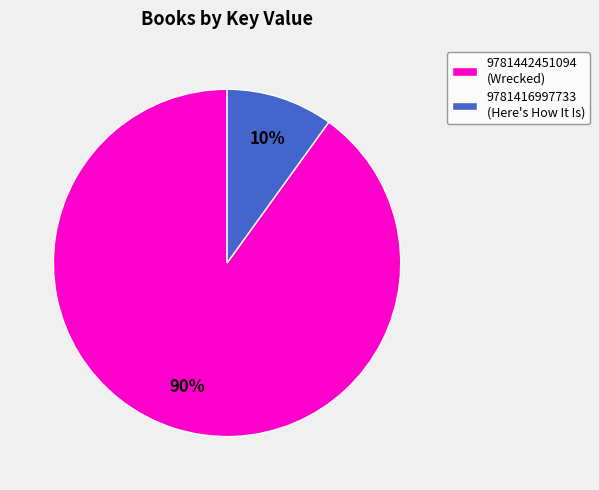

Between 9781442451094 (Wrecked) and 9781416997733 (Here's How It Is), which is larger?

9781442451094 (Wrecked)